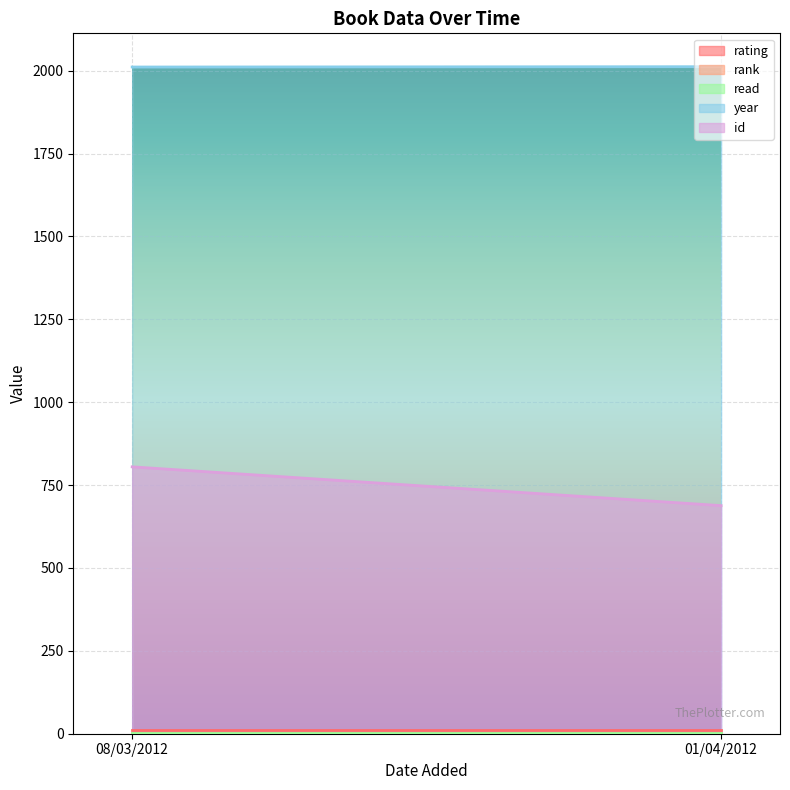

What is the average value of the rating series?

10